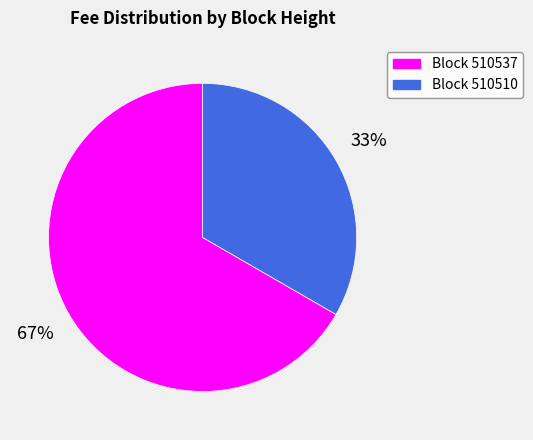

Is there a majority slice in this chart?

Yes